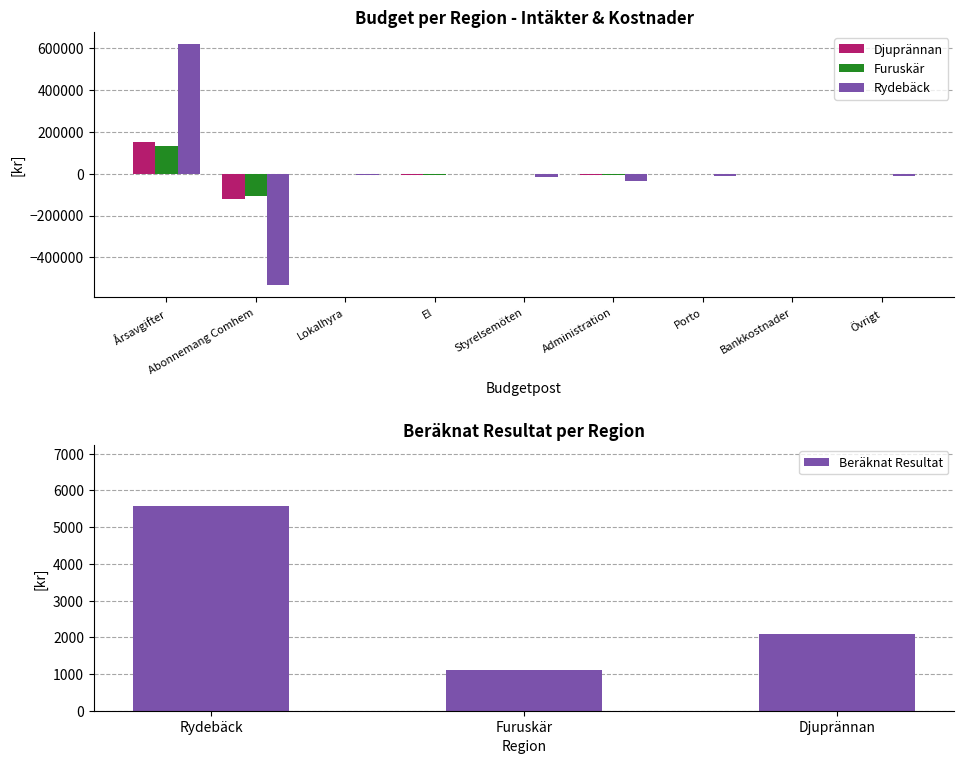

What is the difference between the second highest and minimum values in the Furuskär series?

105231